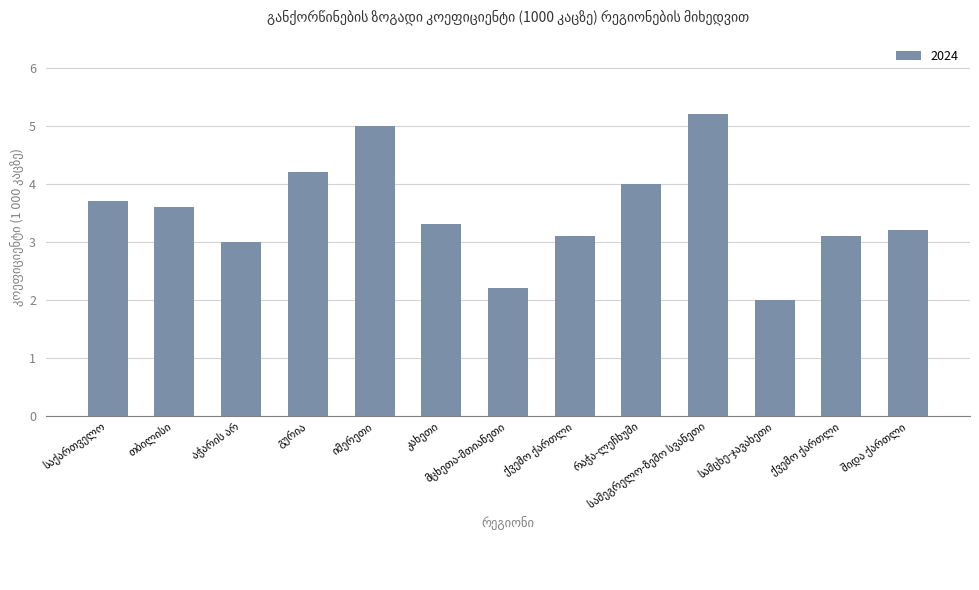

What is the label of the 4th bar from the left?

გურია